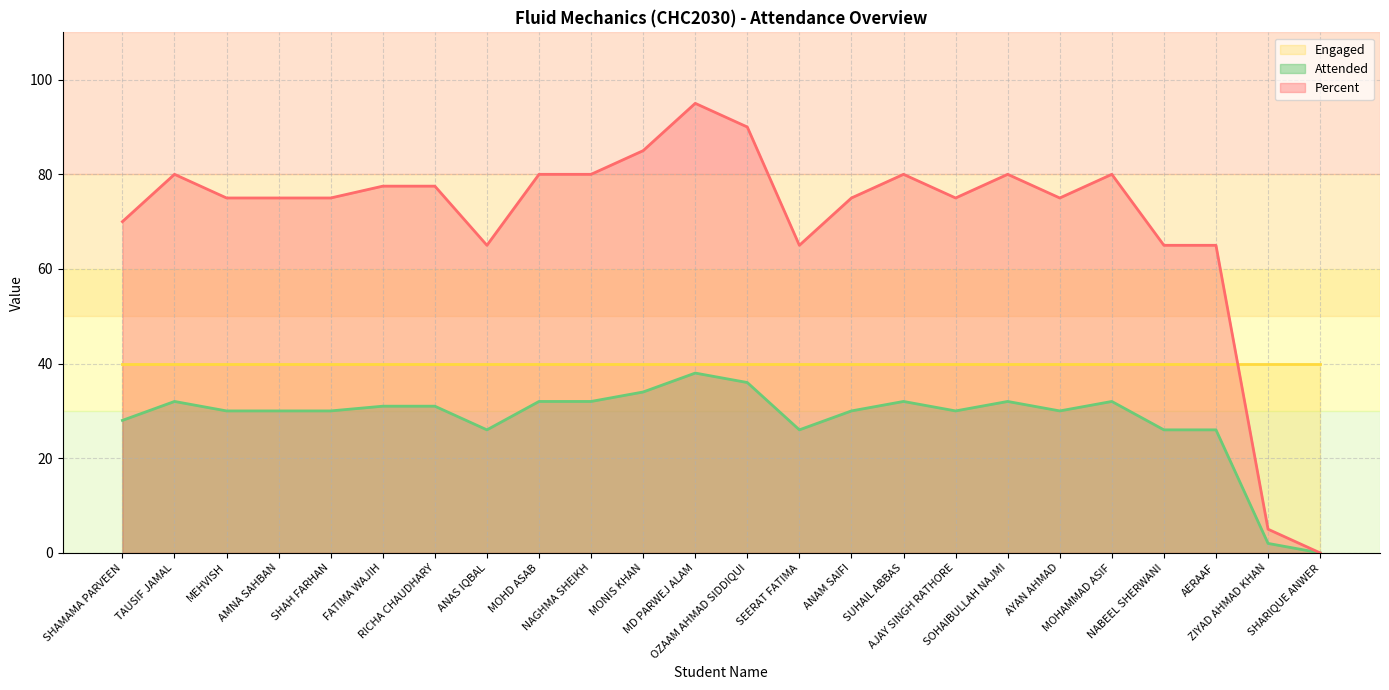

How many lines are shown in the chart?

3